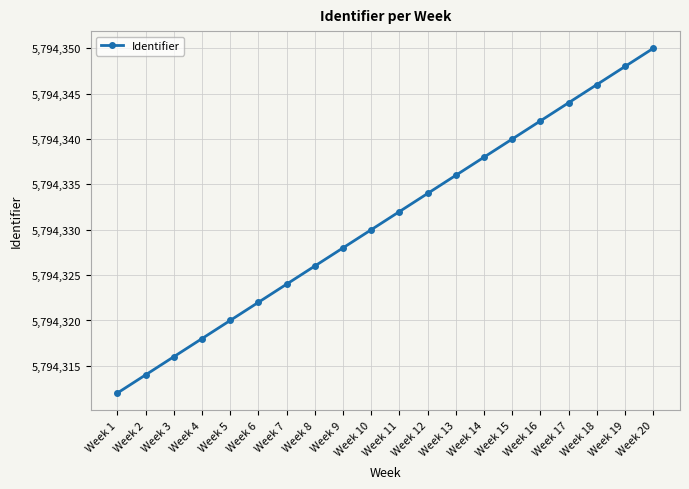

Reading right to left, what are all the values shown in this chart?

5794350	5794348	5794346	5794344	5794342	5794340	5794338	5794336	5794334	5794332	5794330	5794328	5794326	5794324	5794322	5794320	5794318	5794316	5794314	5794312